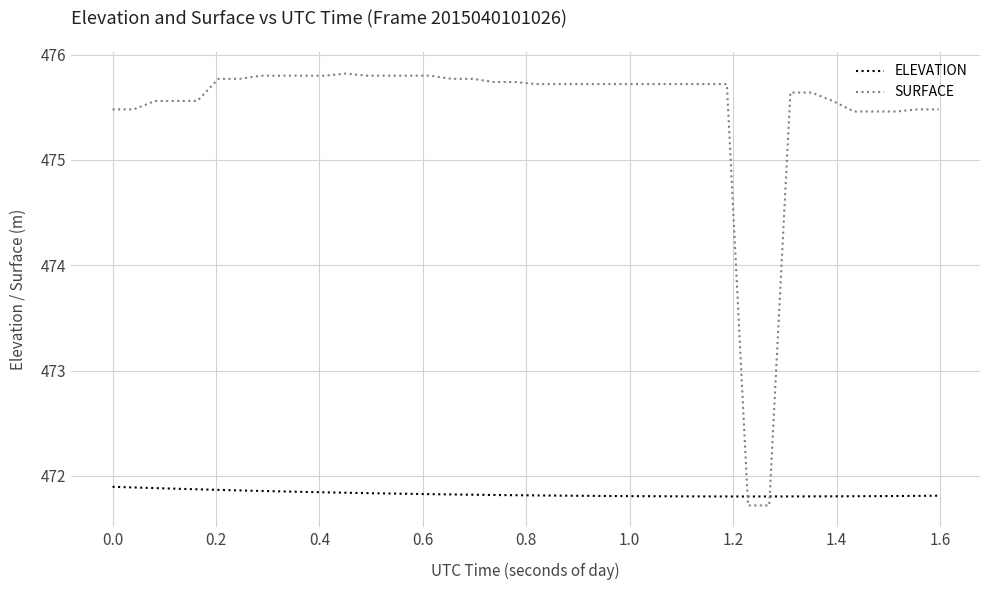

Rank the series by their average value, from highest to lowest.

SURFACE, ELEVATION